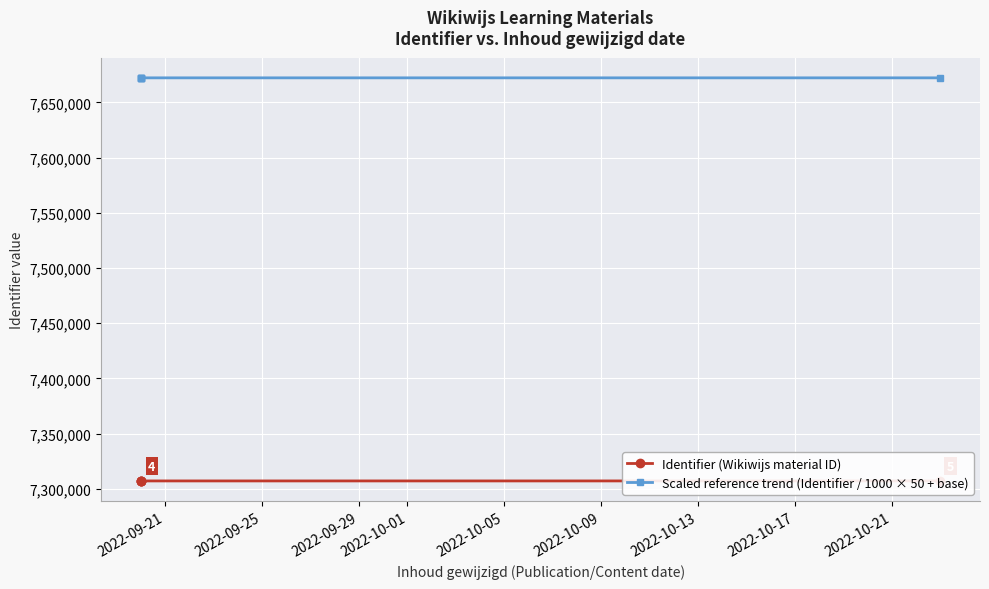

Which series has the largest total across all categories?

Scaled reference trend (Identifier / 1000 × 50 + base)